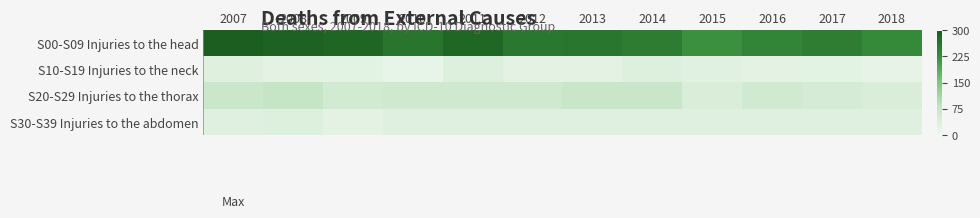

What is the total value across all series at 2011?

409